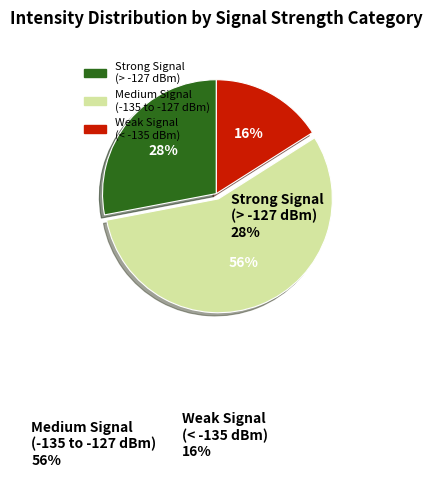

To the nearest percent, what is the difference between the largest and smallest slice percentages?

40%